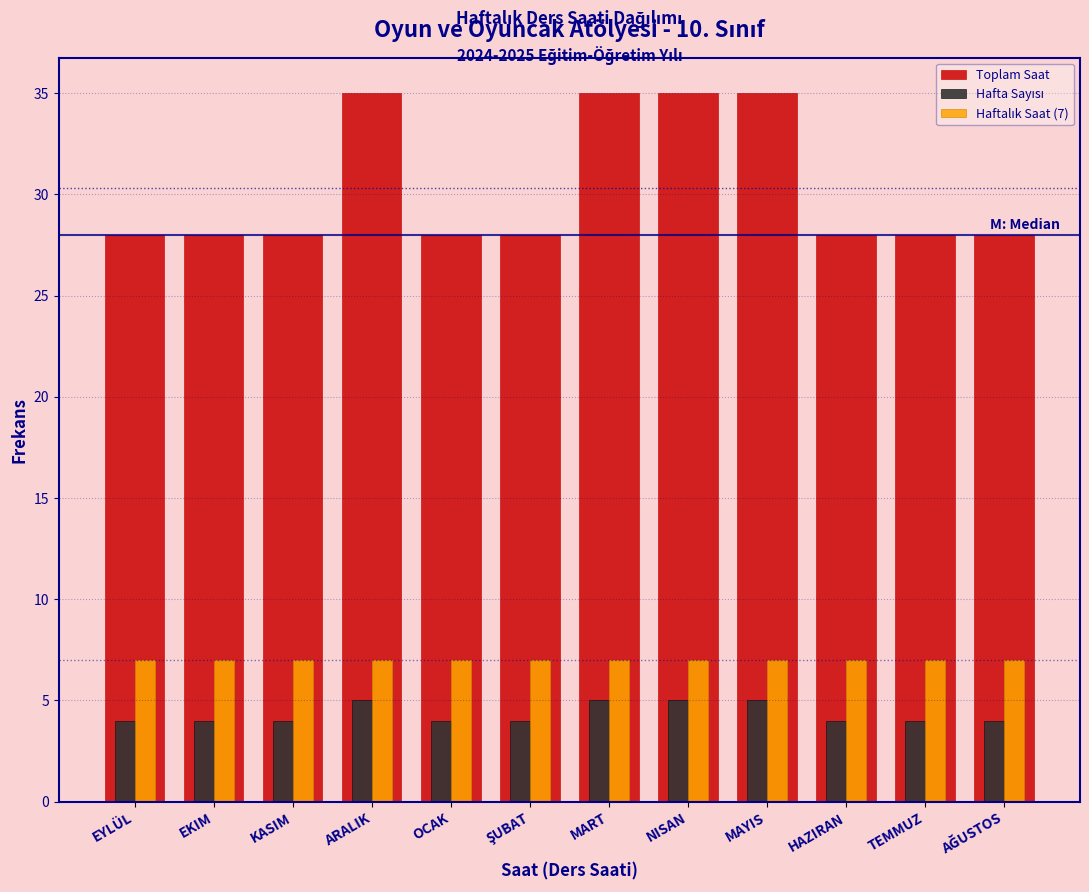

At how many categories does at least one series exceed 29?

4